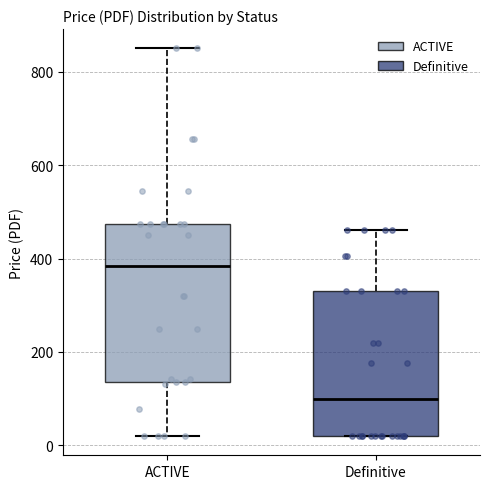

Reading left to right, transcribe this box plot: for each box, give where its median line is, the range the box spans, and where its two whiskers end, as read against the y-axis. The values are not printed on the chart, so give them approximately, as read against the axis.

ACTIVE: median 380, box 140 to 480, whiskers 20 to 860
Definitive: median 100, box 20 to 340, whiskers 20 to 460